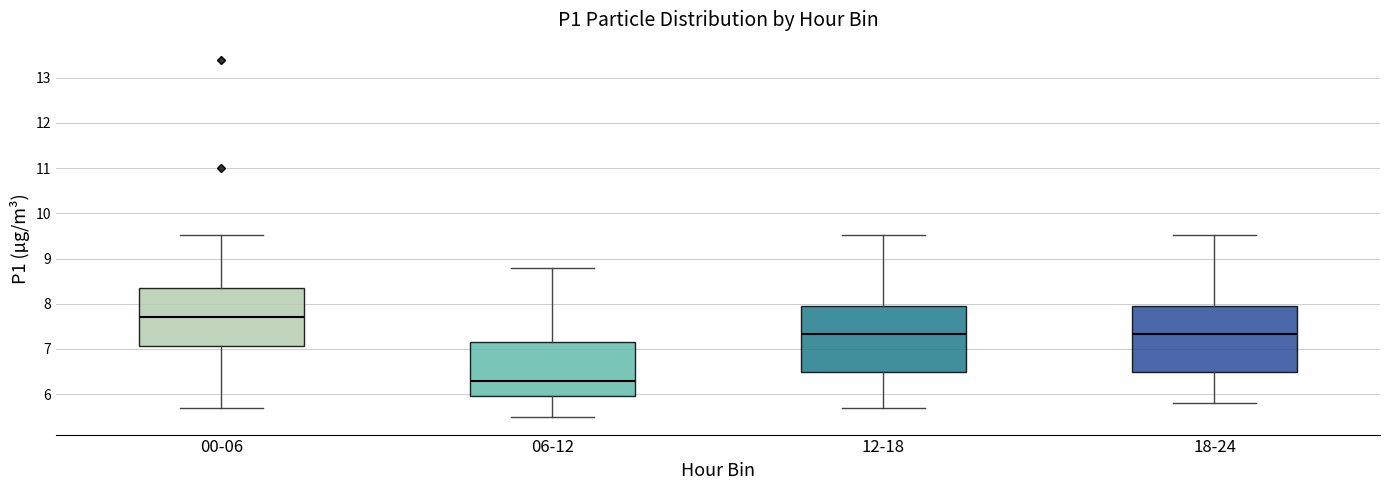

Reading left to right, transcribe this box plot: for each box, give where its median line is, the range the box spans, and where its two whiskers end, as read against the y-axis. The values are not printed on the chart, so give them approximately, as read against the axis.

00-06: median 7.7, box 7.1 to 8.4, whiskers 5.7 to 9.5
06-12: median 6.3, box 6.0 to 7.2, whiskers 5.5 to 8.8
12-18: median 7.3, box 6.5 to 8.0, whiskers 5.7 to 9.5
18-24: median 7.3, box 6.5 to 8.0, whiskers 5.8 to 9.5